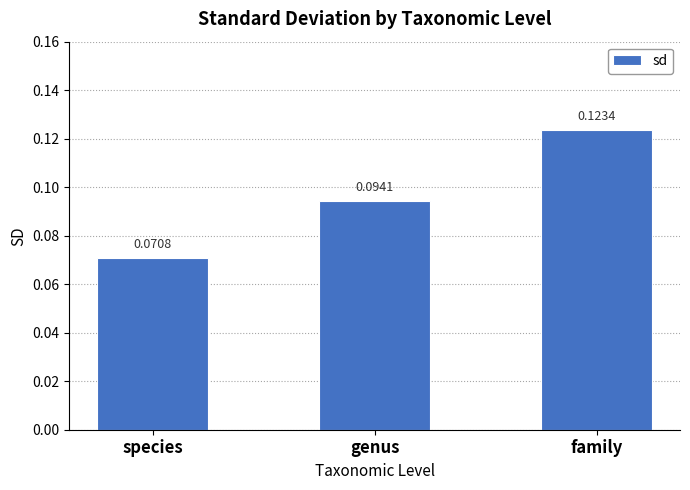

What is the label of the 3rd bar from the left?

family